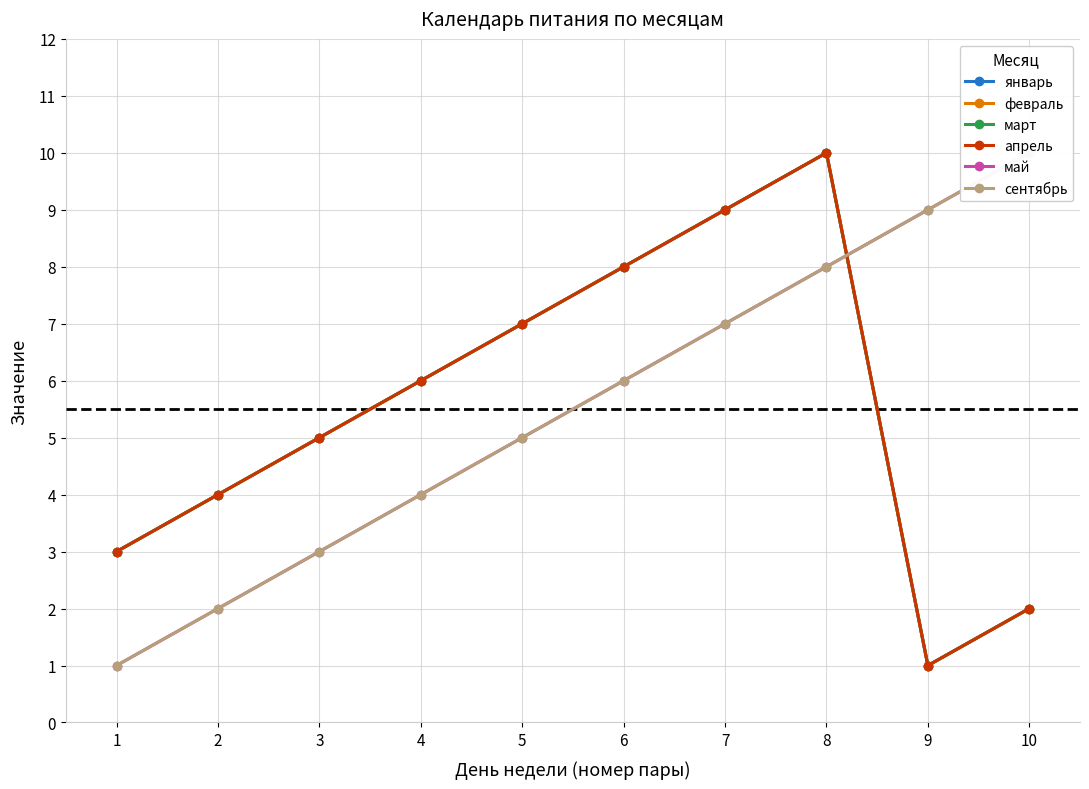

Count the апрель values in the range 3 to 8.

6